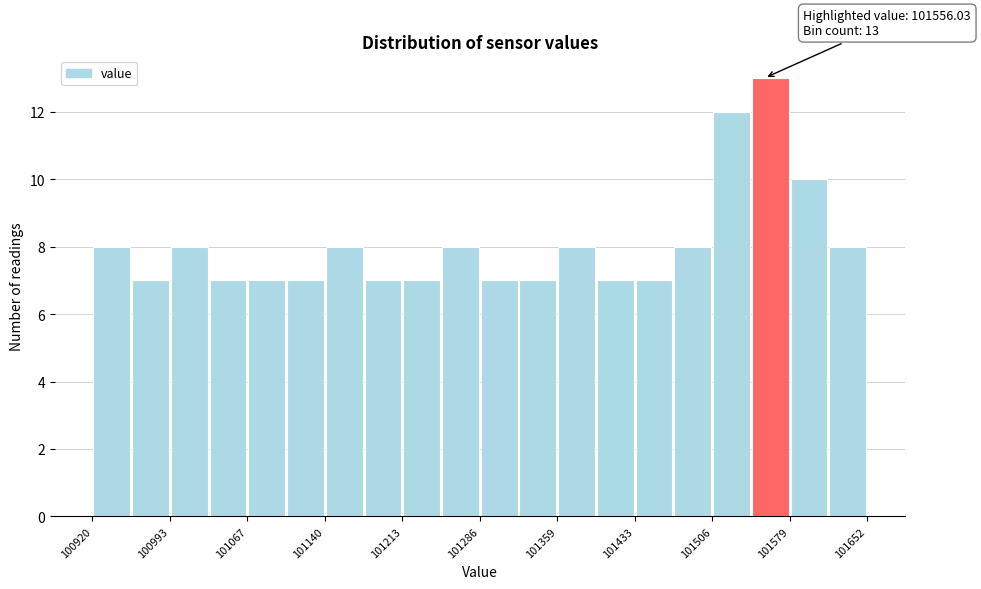

Around what value on the x-axis is the tallest bar? Give the approximate position of its centre, as read against the axis.

101560